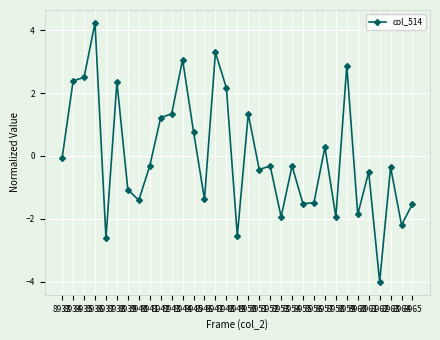

What is the difference between the values at 8947 and 8961?

3.8